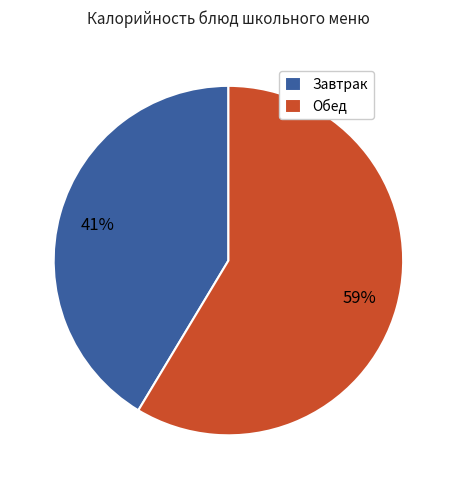

Is there a majority slice in this chart?

Yes